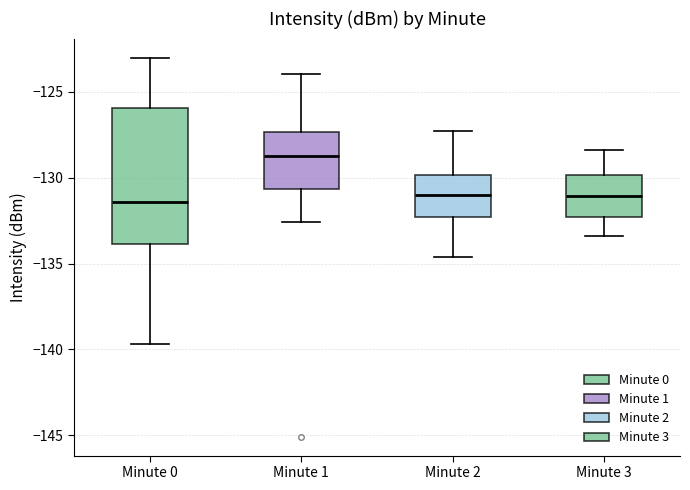

Where does the upper whisker of the box for Minute 3 end on the y-axis? The values are not printed on the chart, so give them approximately, as read against the axis.

-128.5